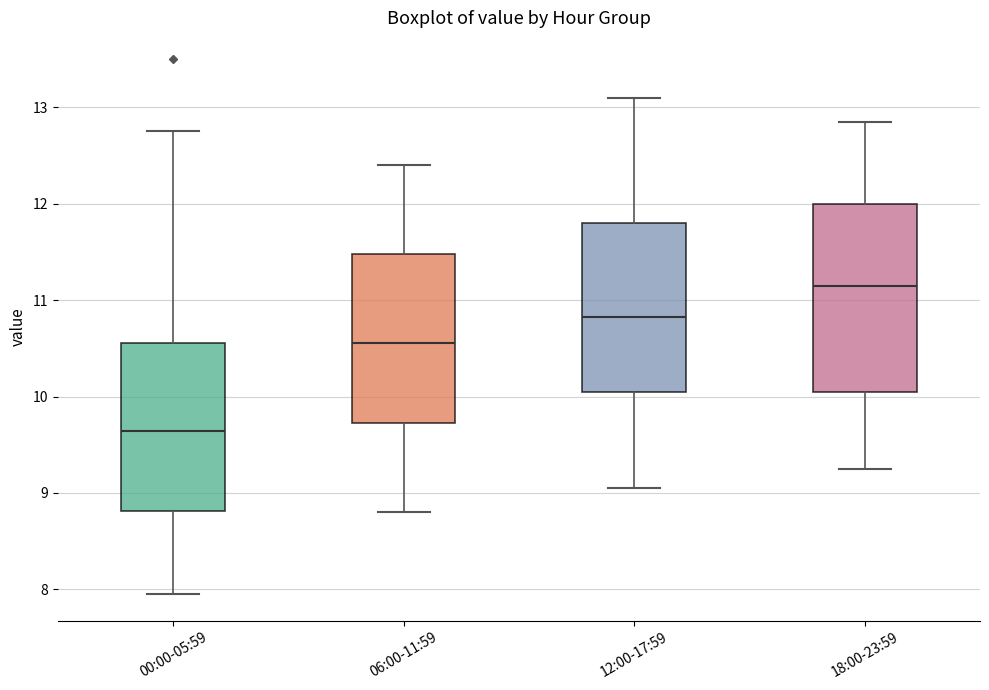

Comparing the boxes themselves (not the whiskers), which one is the tallest?

18:00-23:59